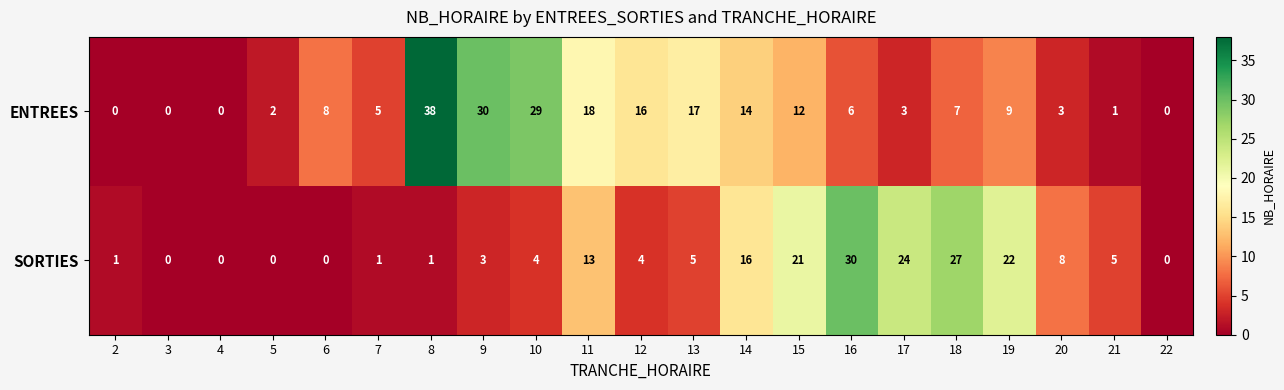

Which series has the largest total across all categories?

ENTREES